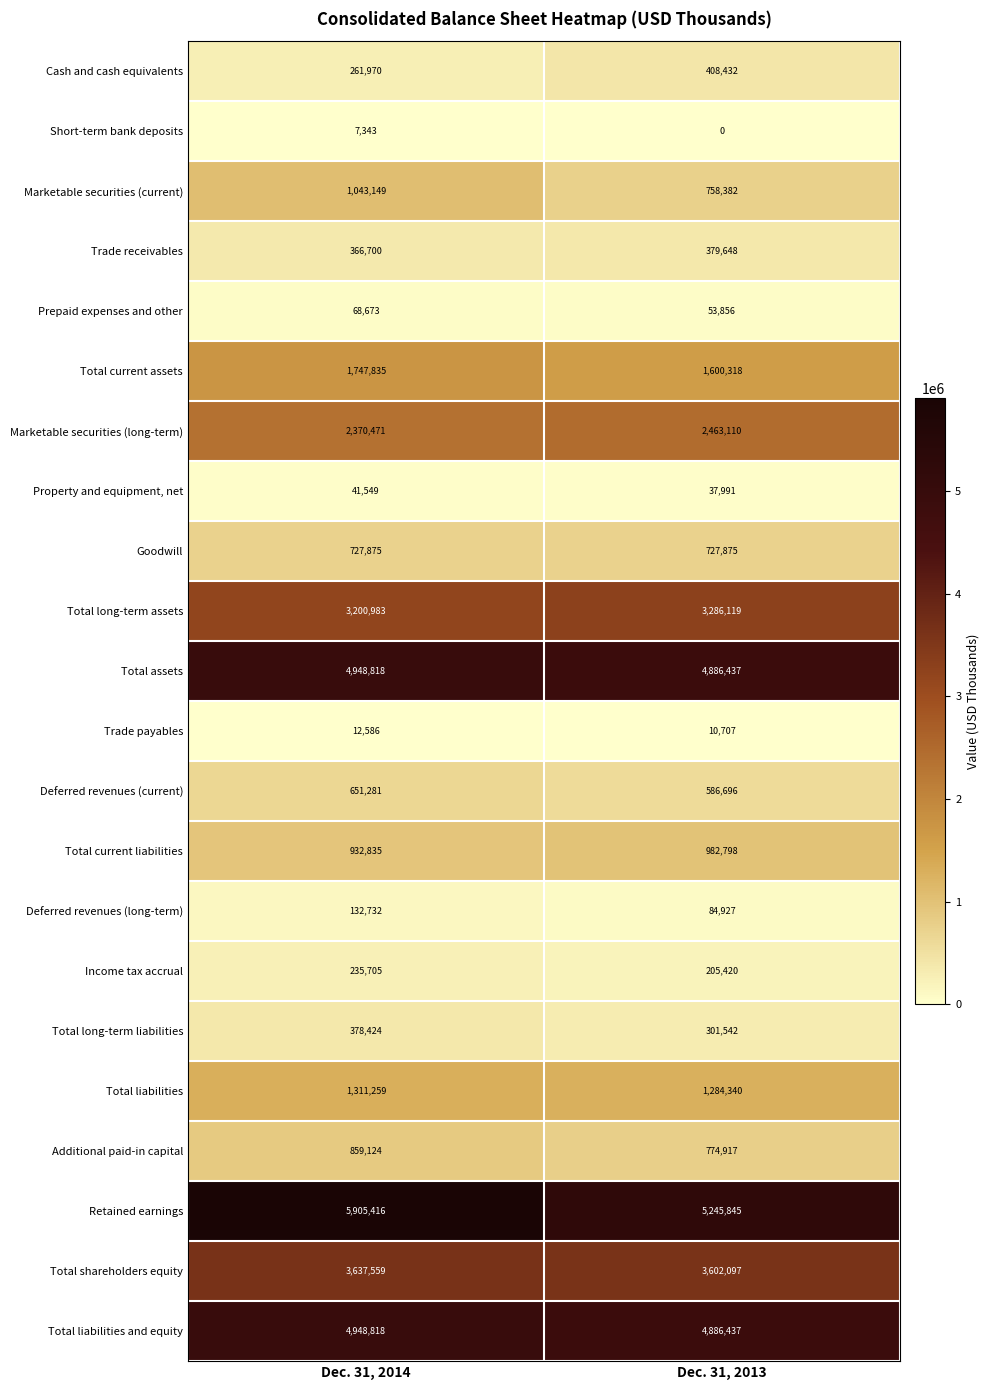

Which category has the lowest value across all series?

Dec. 31, 2013